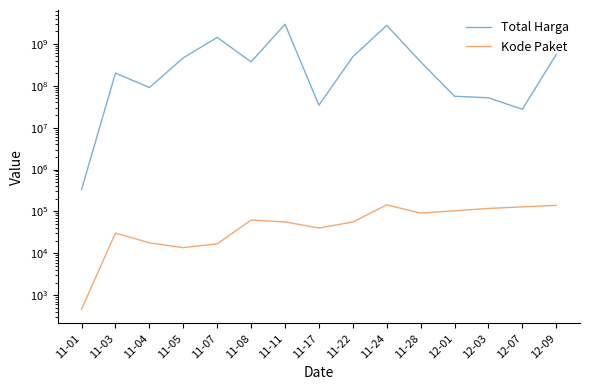

True or false: Kode Paket and Total Harga intersect in this chart.

False